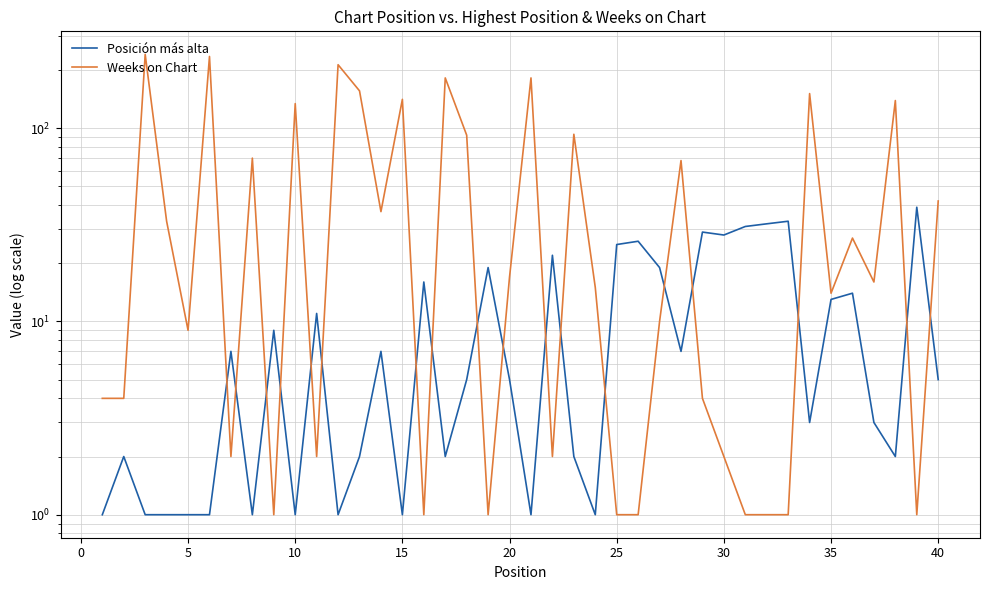

Is it true that Weeks on Chart equals 0 at 38?

False